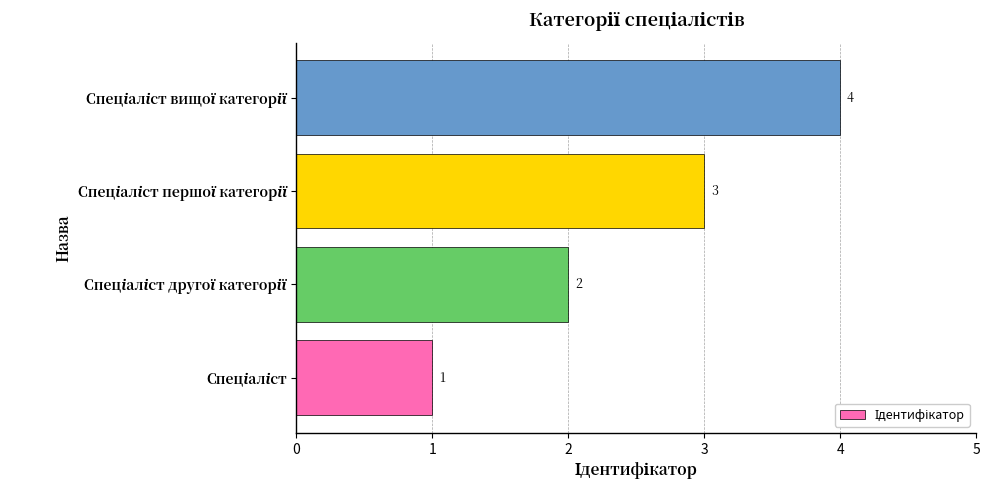

How many values are between 2 and 4?

3